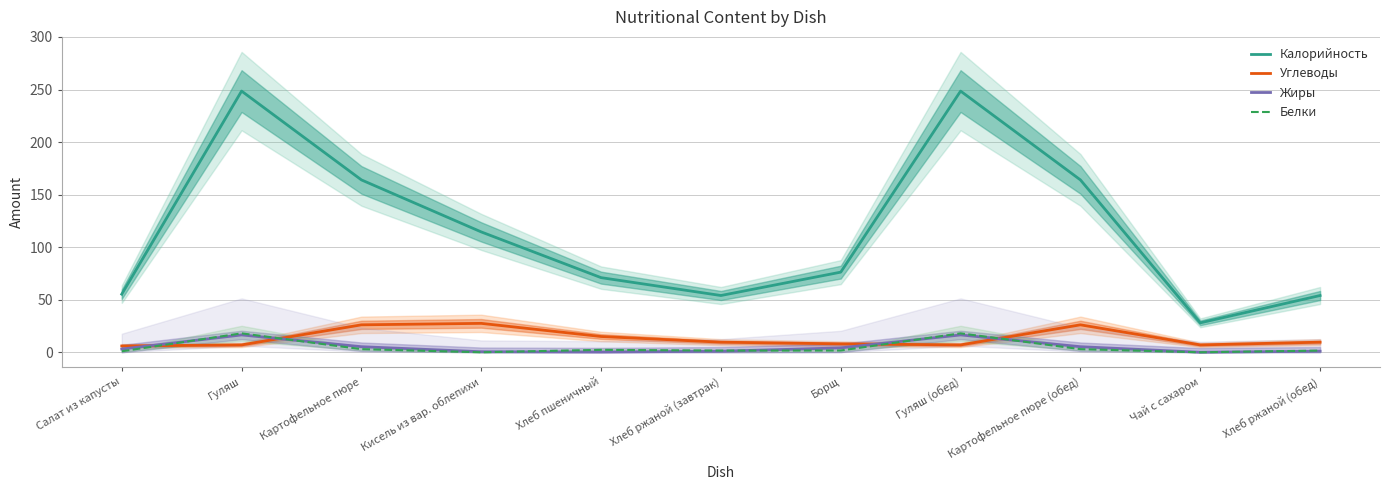

The Углеводы series shows 26.1 at Картофельное пюре. True or false?

True